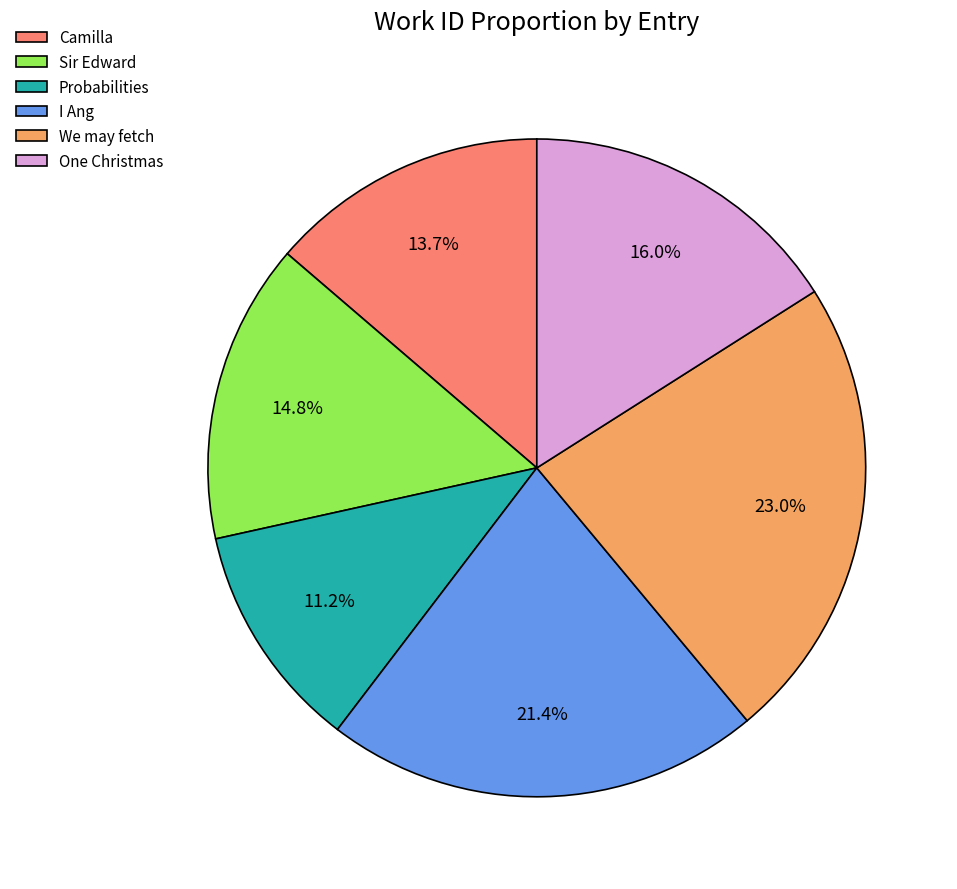

Between One Christmas and I Ang, which is larger?

I Ang